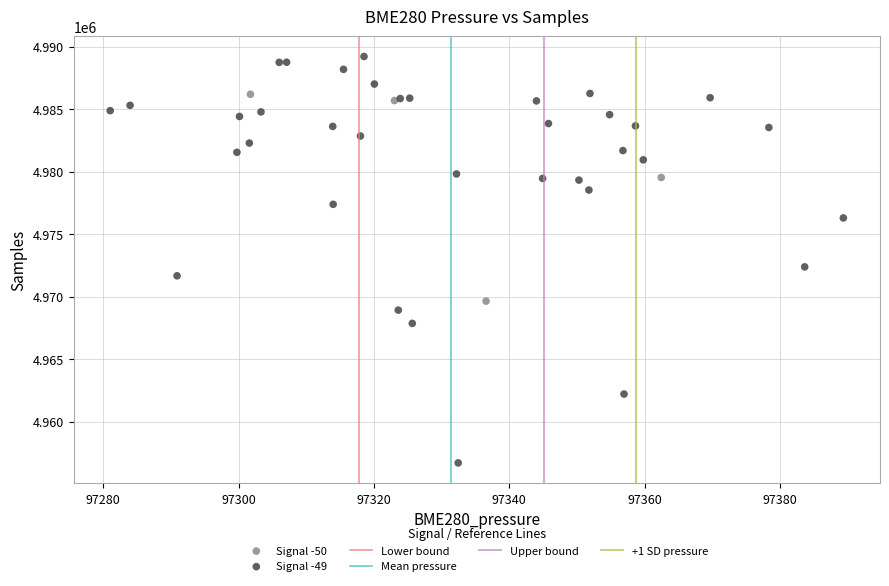

Which series reaches the maximum Y coordinate?

Signal -49